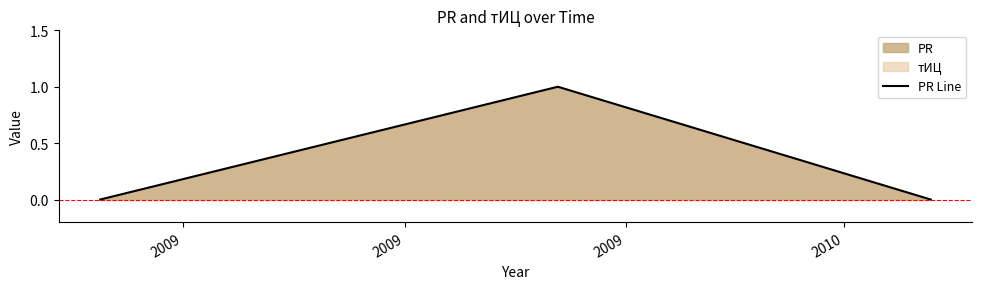

True or false: the data shows 2 at 2009.

False